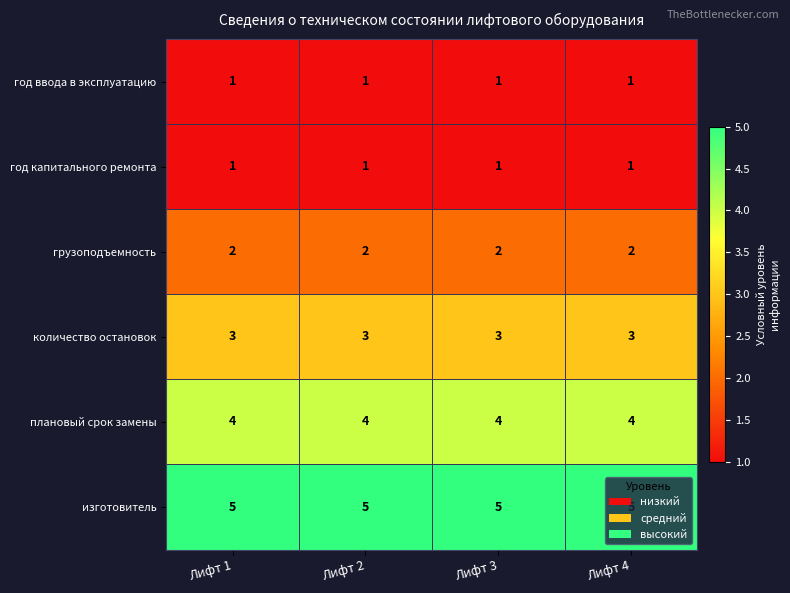

What is the spread (max minus min) of values at Лифт 4?

4